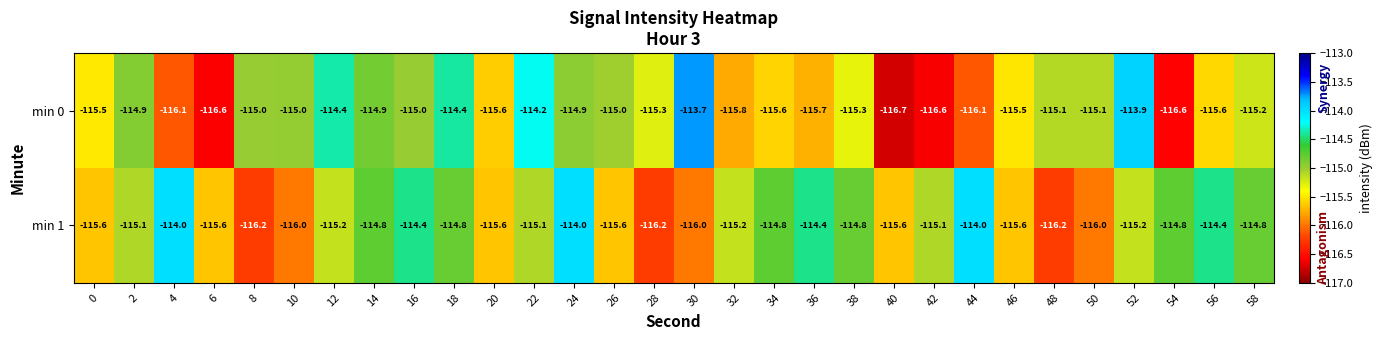

How many series are shown in this chart?

2